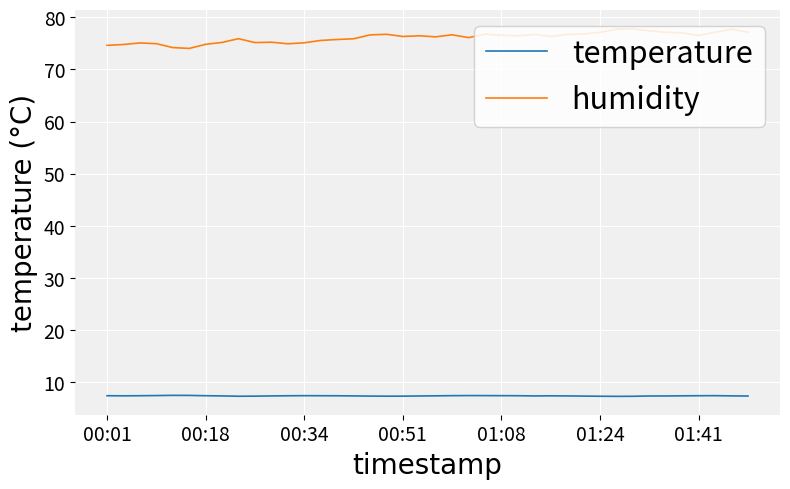

What is the lowest value of the temperature series?

7.3